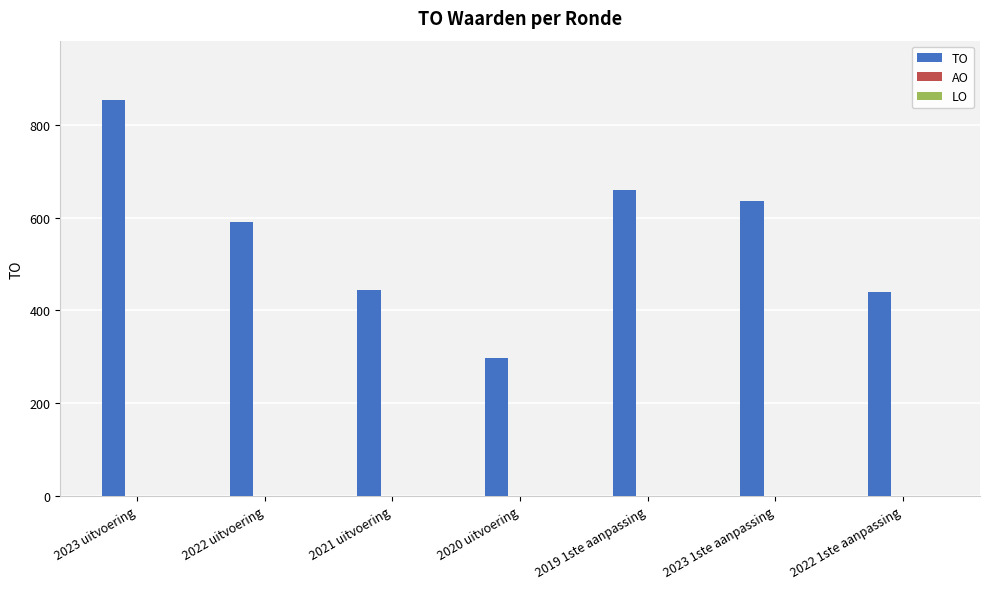

What is the difference between the maximum and second lowest values?

414